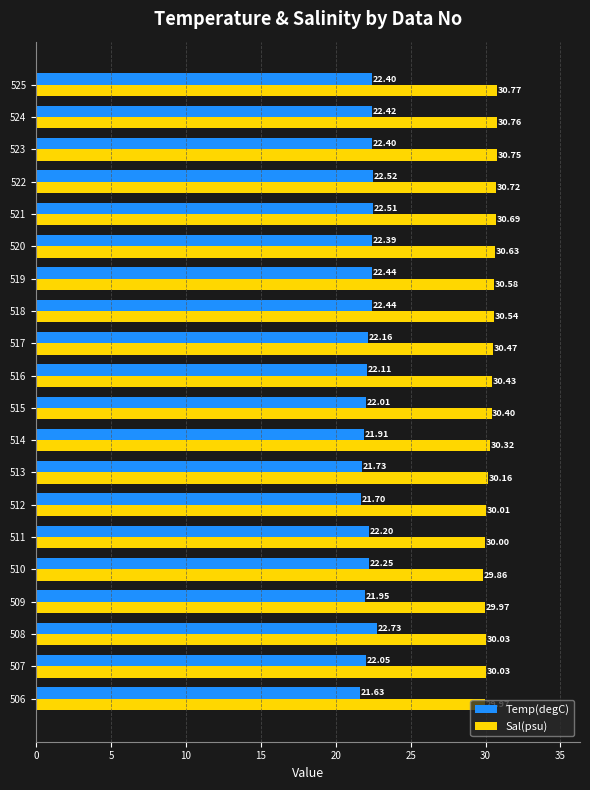

What is the maximum value shown in the chart?

30.8